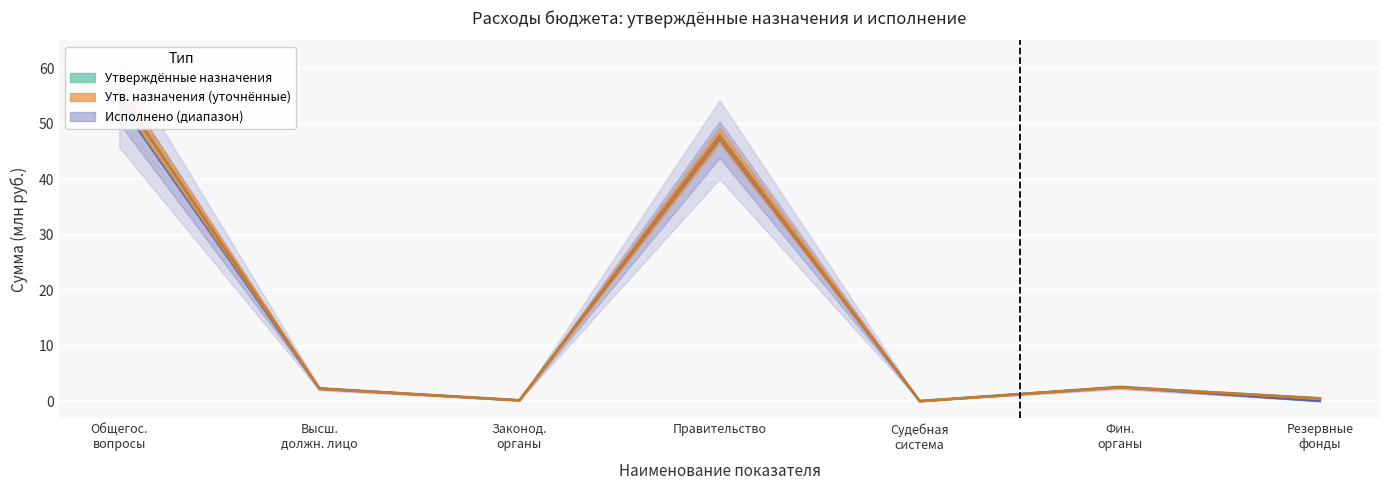

The value of Утв. назначения (без исключений) at Общегос. вопросы is 55.7. True or false?

True